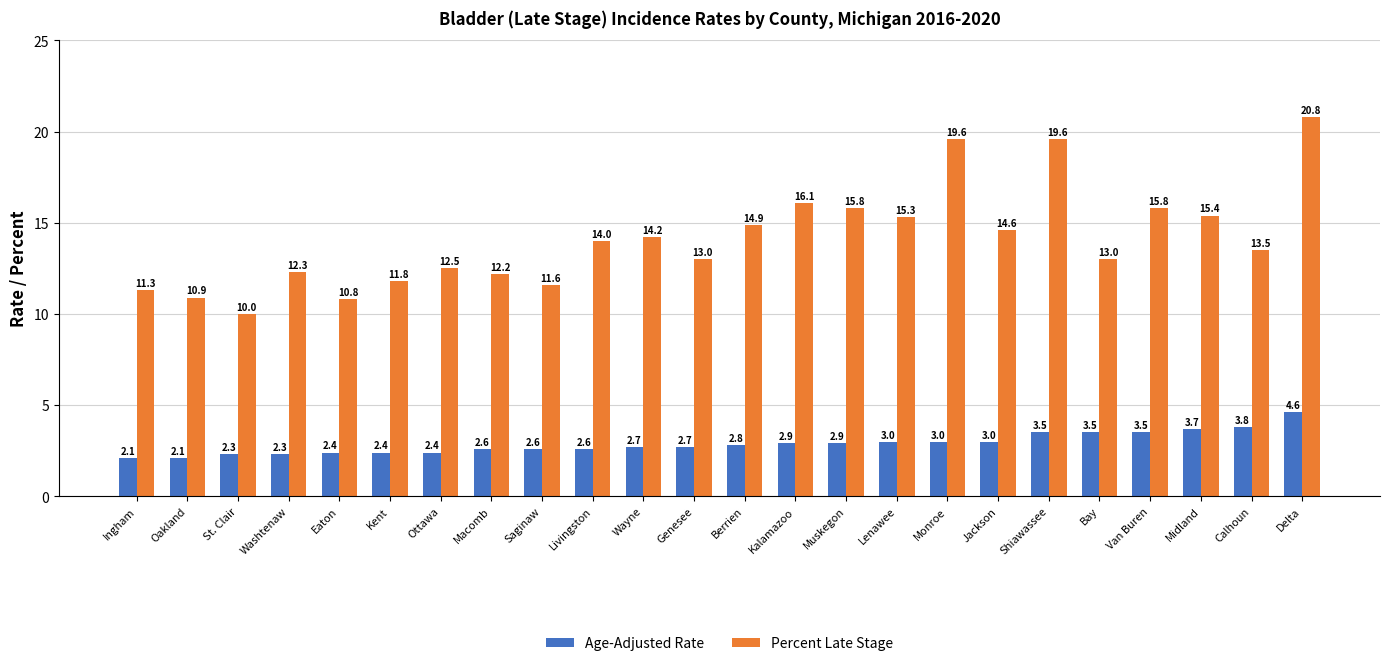

Rank the series at Oakland from lowest to highest value.

Age-Adjusted Rate, Percent Late Stage